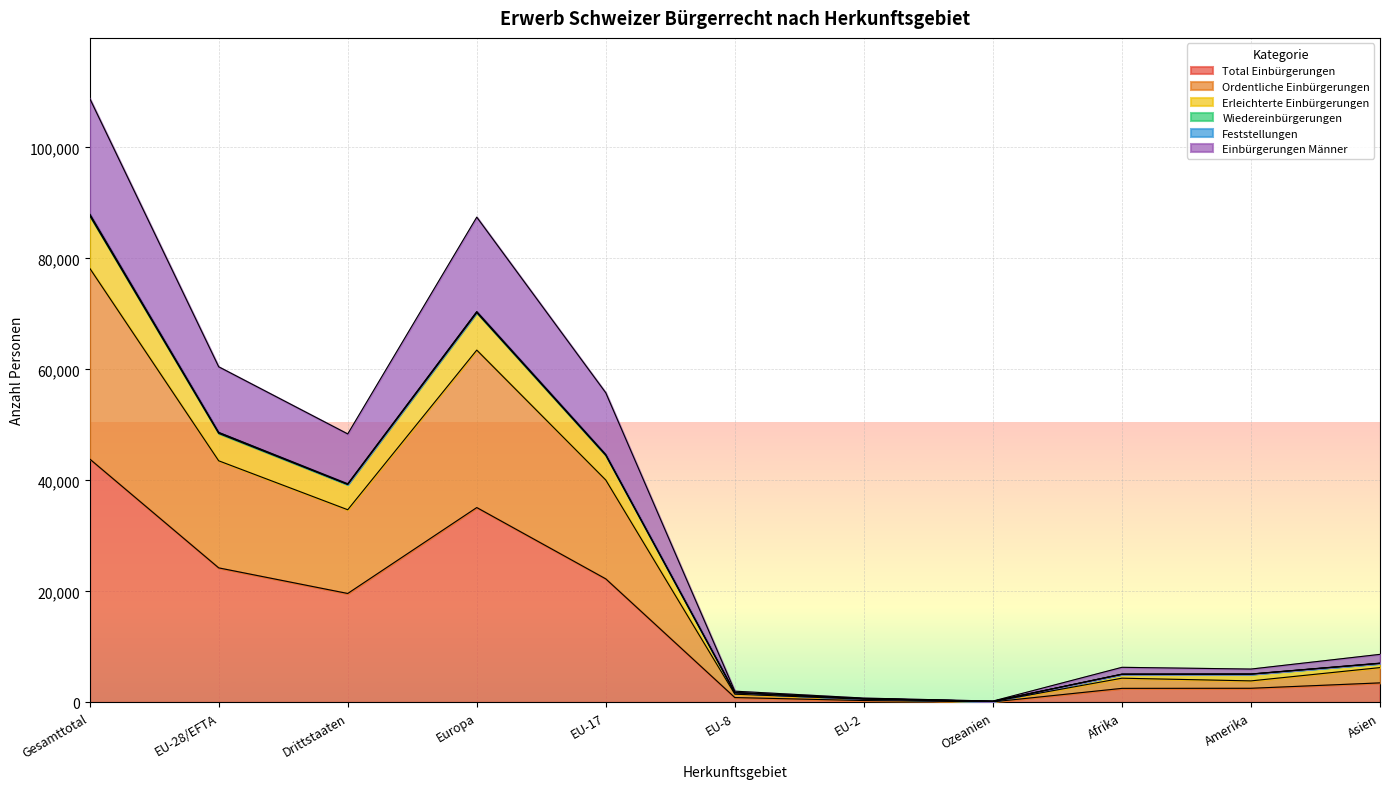

What is the lowest value of the Ordentliche Einbürgerungen series?

152